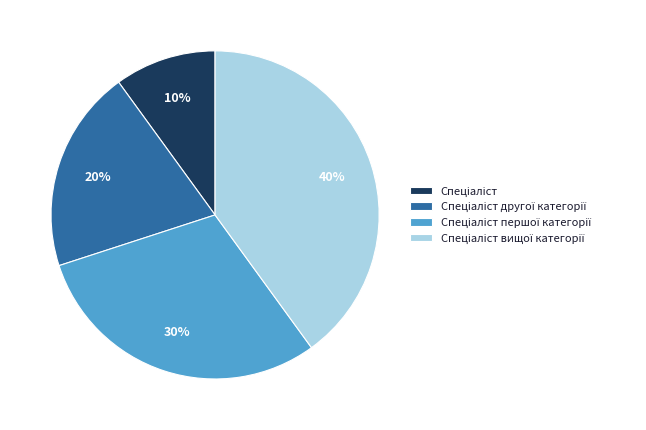

To the nearest percent, what is the average slice percentage?

25%